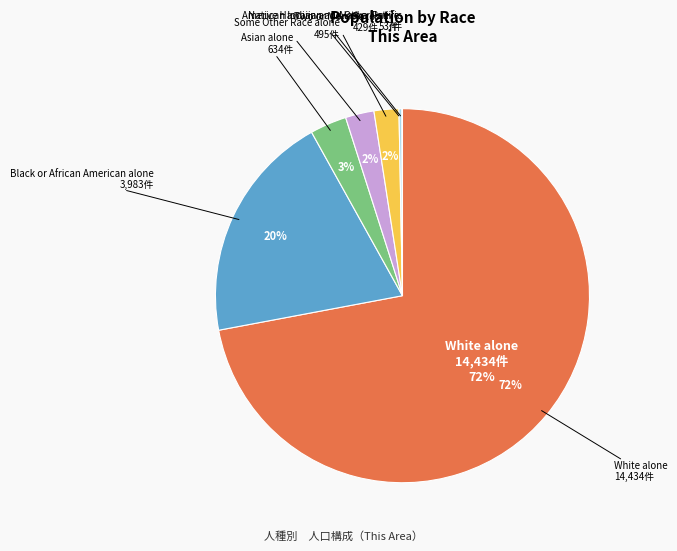

Is it true that White alone is 72% of the pie?

True